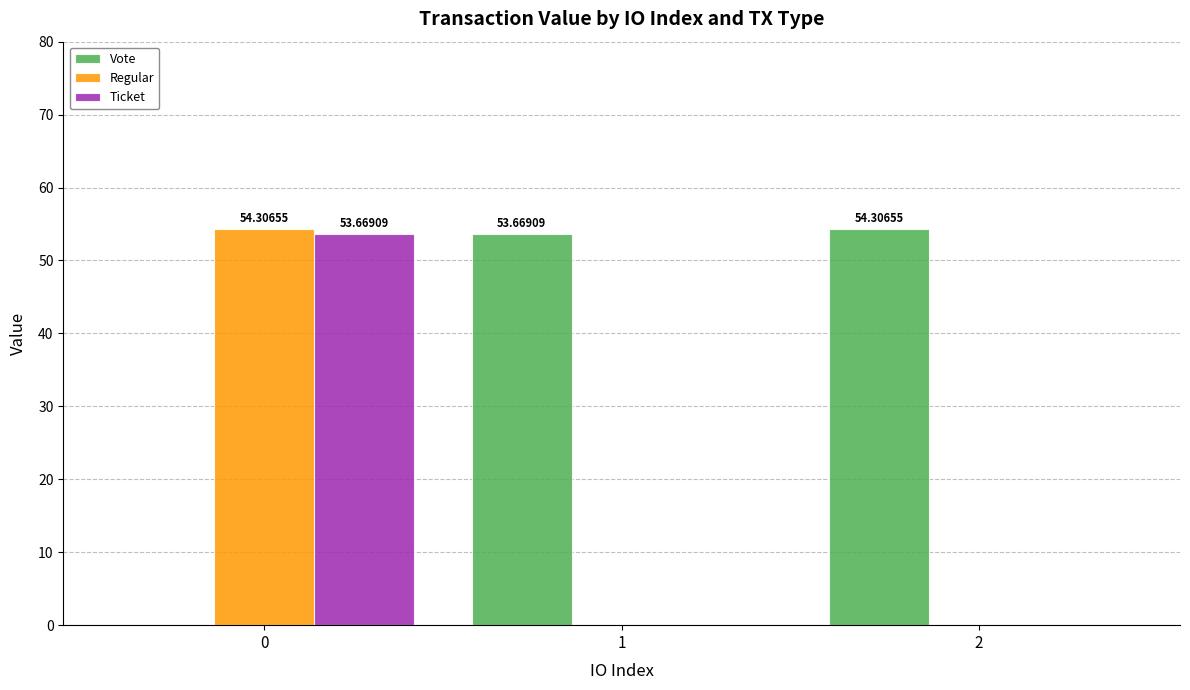

What is the sum of all Vote values?

108.0